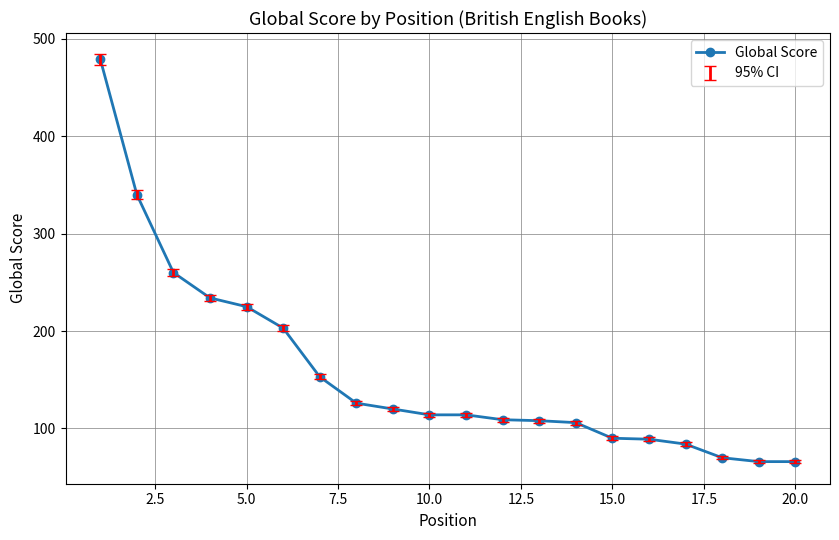

What is the value of the 2nd point from the left?

340